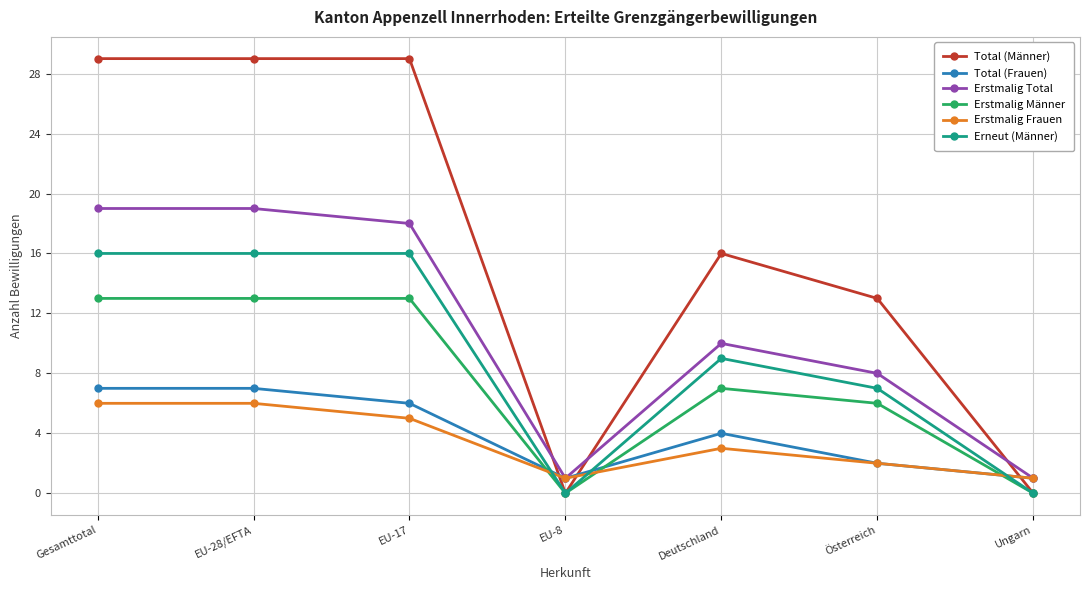

The Erstmalig Männer series shows 13 at EU-17. True or false?

True